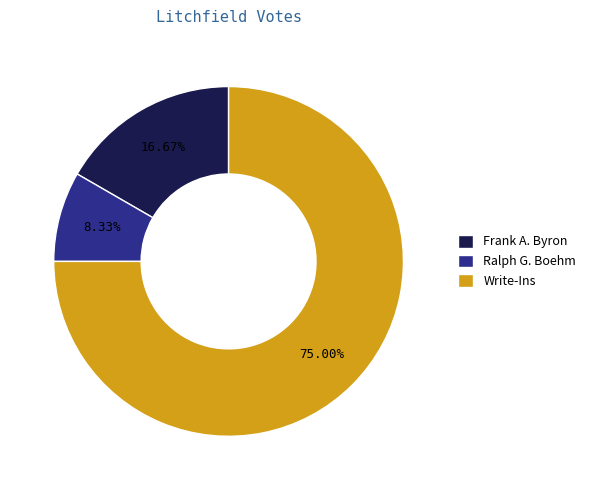

What is the ratio of the value at Write-Ins to the value at Ralph G. Boehm?

9.0